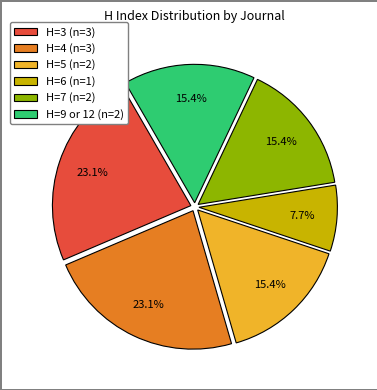

What percentage do H=6 (n=1) and H=3 (n=3) together represent?

30.8%